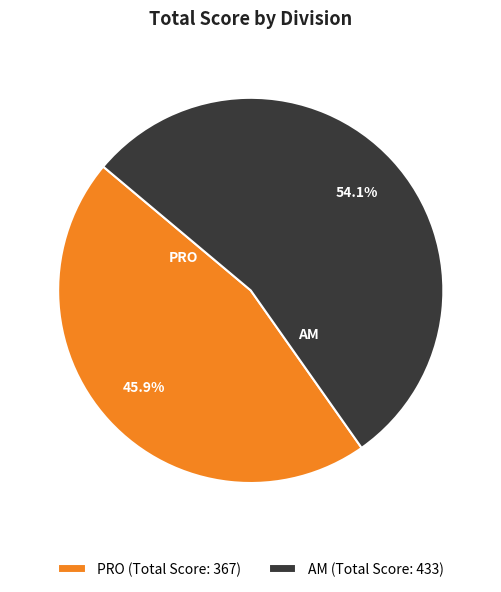

Does PRO (Total Score: 367) account for over 50% of the chart?

No